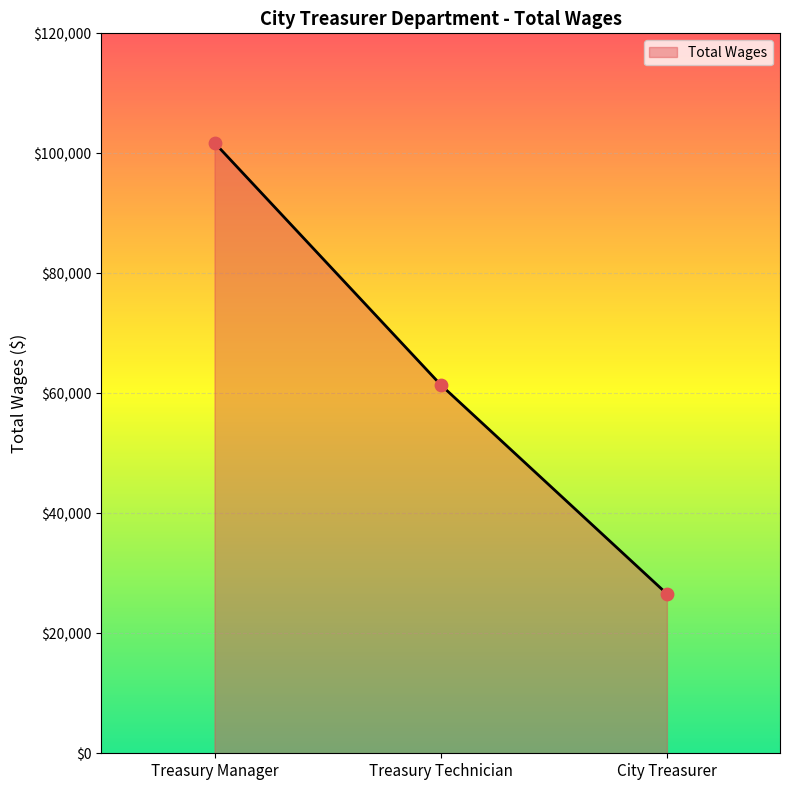

What is the change in value from Treasury Manager to Treasury Technician?

-40341